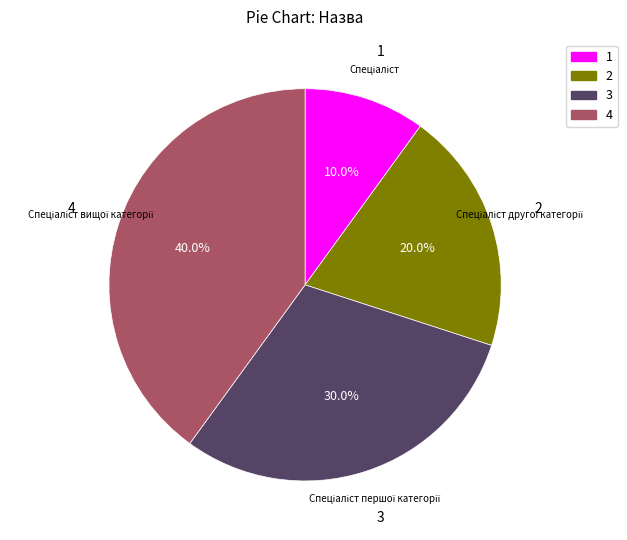

Does any single category account for the majority?

No